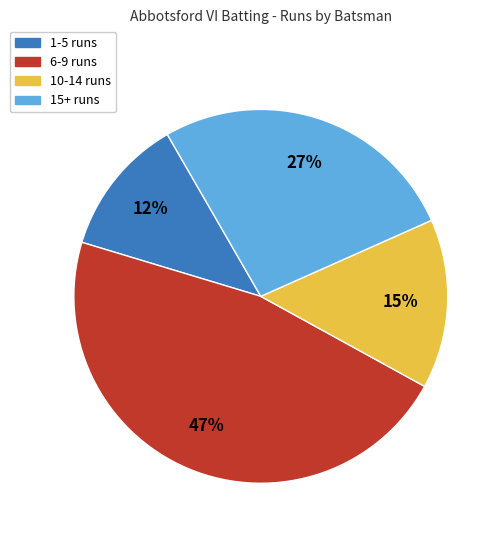

To the nearest percent, what is the difference between the largest and smallest slice percentages?

35%